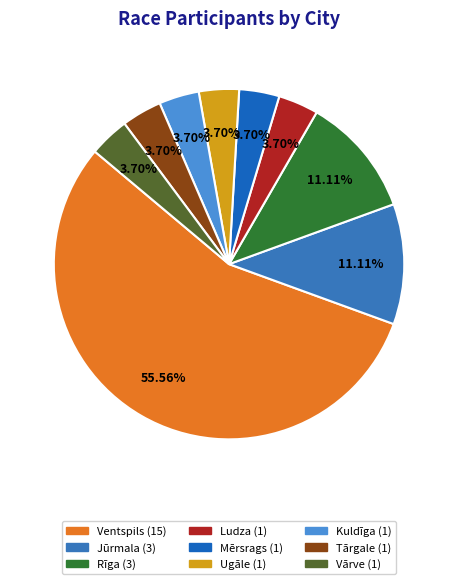

How many segments does this pie chart have?

9